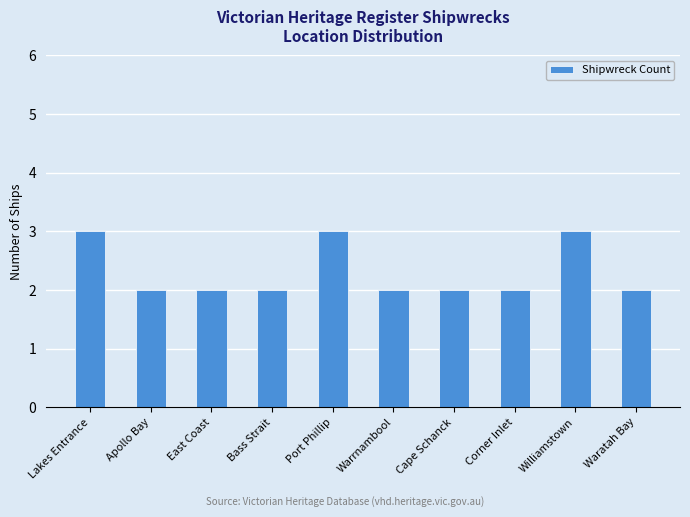

How many bars are there in total?

10